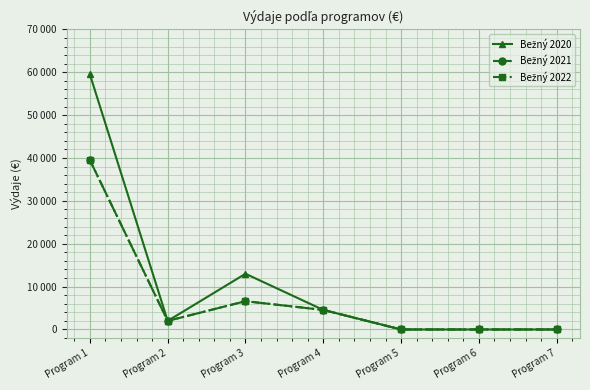

Is this an area chart (filled region under the line)?

No